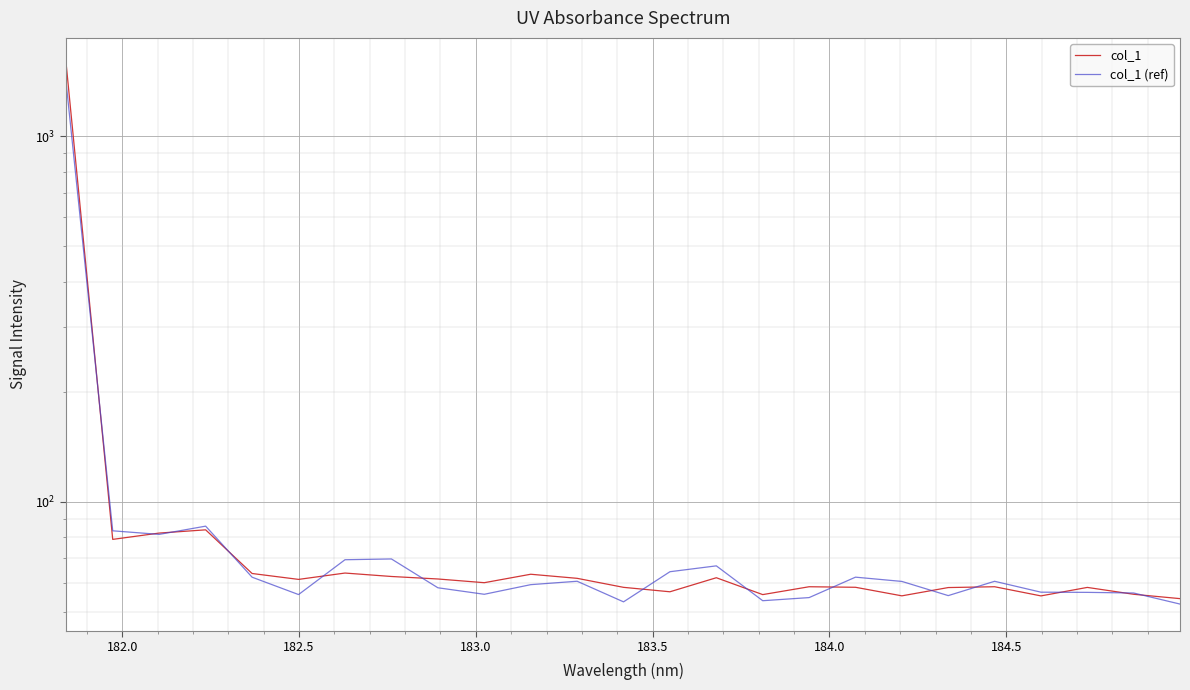

Reading right to left, list all the values displayed in this chart.

col_1: 54.3	55.8	58.3	55.3	58.6	58.3	55.3	58.4	58.6	55.7	62.0	56.7	58.3	61.7	63.4	60.1	61.5	62.5	63.8	61.3	63.7	83.8	82.1	78.9	1569.4
col_1 (ref): 52.5	56.3	56.5	56.6	60.6	55.4	60.6	62.2	54.7	53.6	66.8	64.4	53.2	60.6	59.3	55.8	58.2	69.8	69.4	55.7	62.2	85.8	81.4	83.3	1392.7